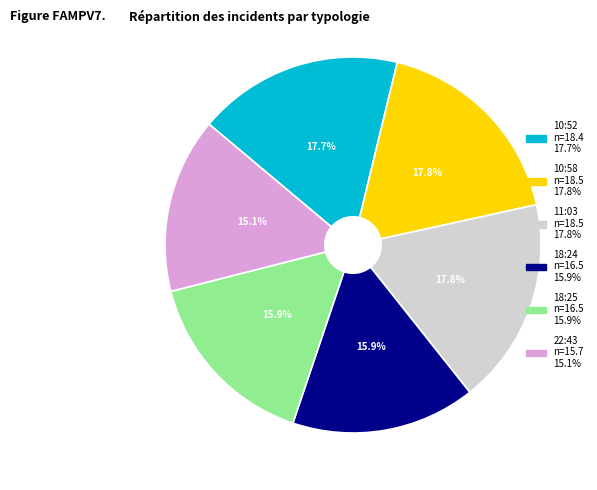

Is there any slice that represents more than half of the pie?

No